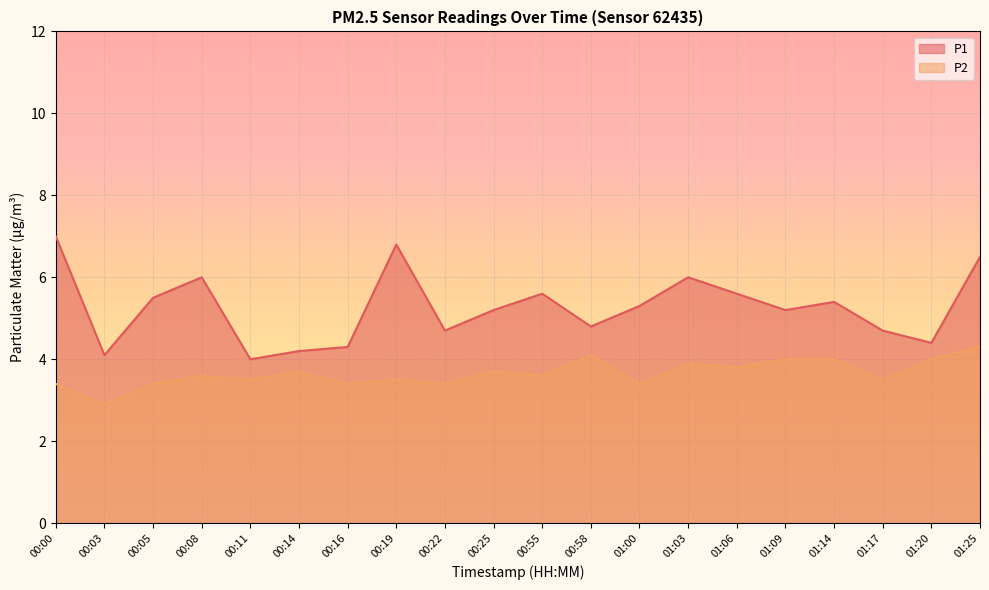

How many lines are shown in the chart?

2